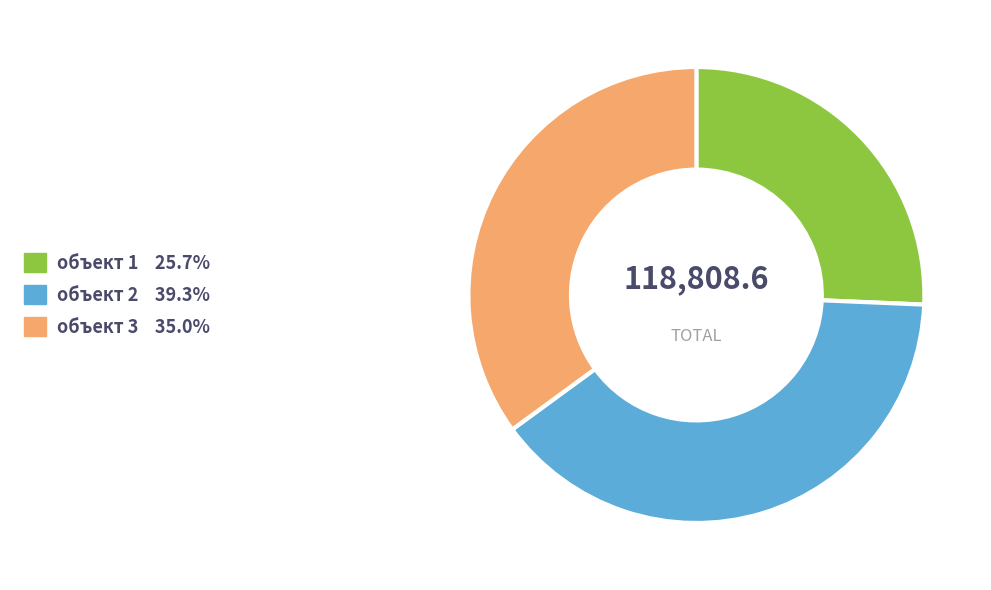

Between объект 2 and объект 1, which is larger?

объект 2